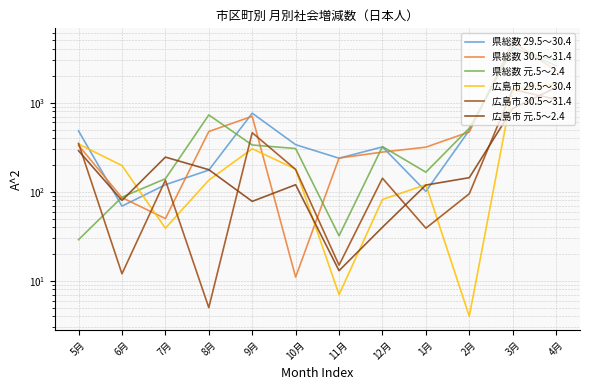

List the labels in order of 県総数 29.5～30.4 value, smallest first.

6月, 1月, 7月, 8月, 11月, 12月, 10月, 5月, 2月, 9月, 4月, 3月